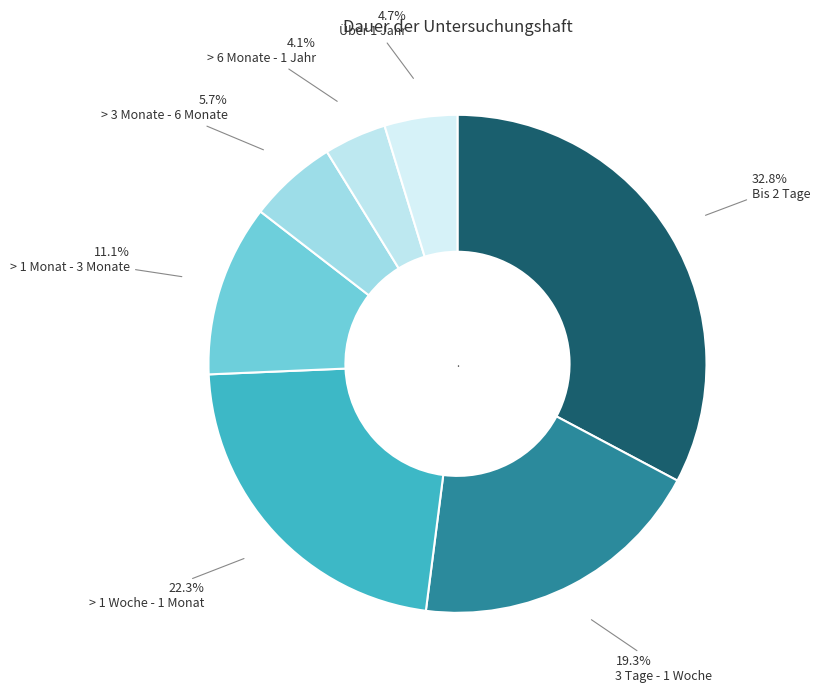

How many segments does this pie chart have?

7